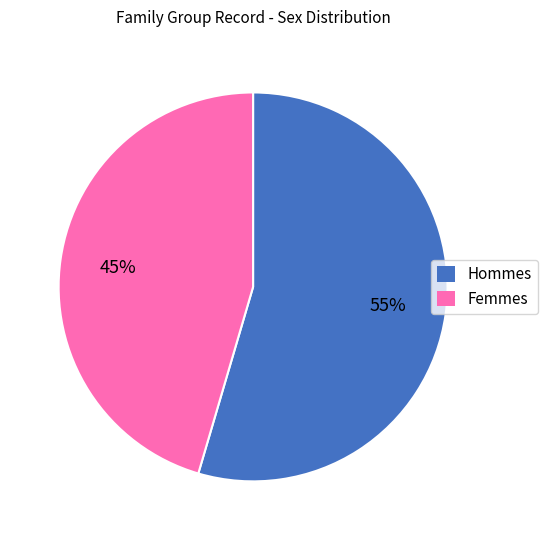

Is there any slice that represents more than half of the pie?

Yes